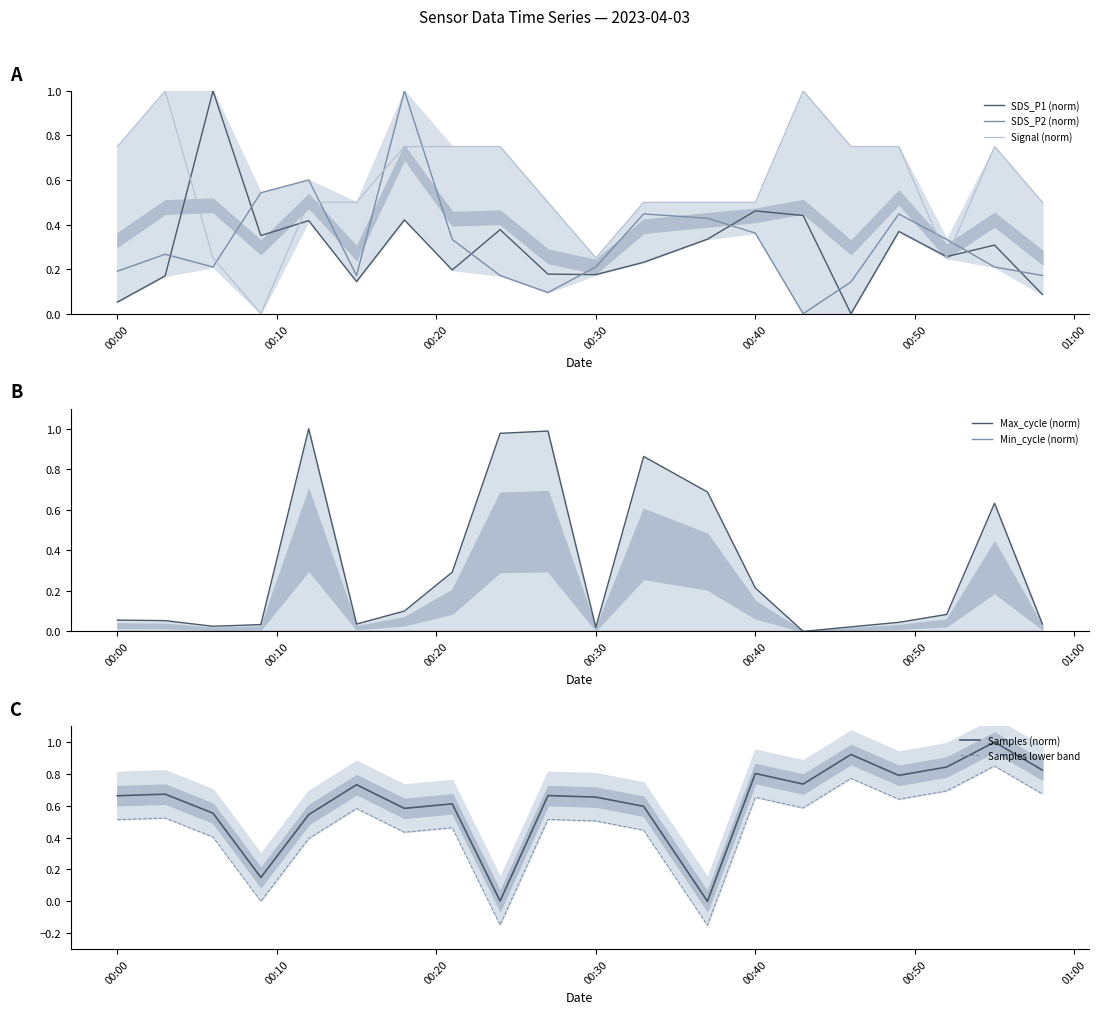

After their last crossing, which series has the higher values: SDS_P2 (norm) or SDS_P1 (norm)?

SDS_P2 (norm)